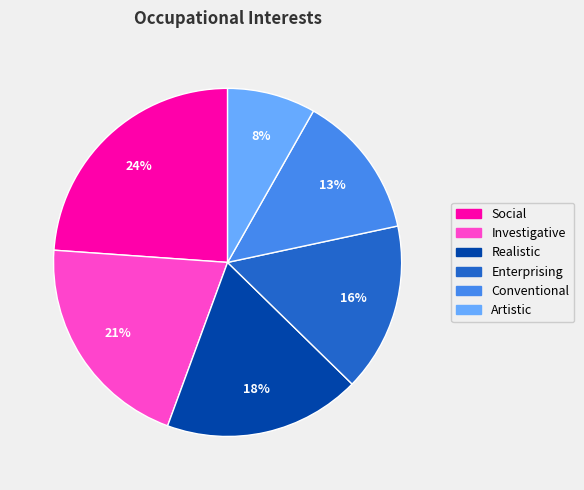

Which has a higher value, Social or Conventional?

Social